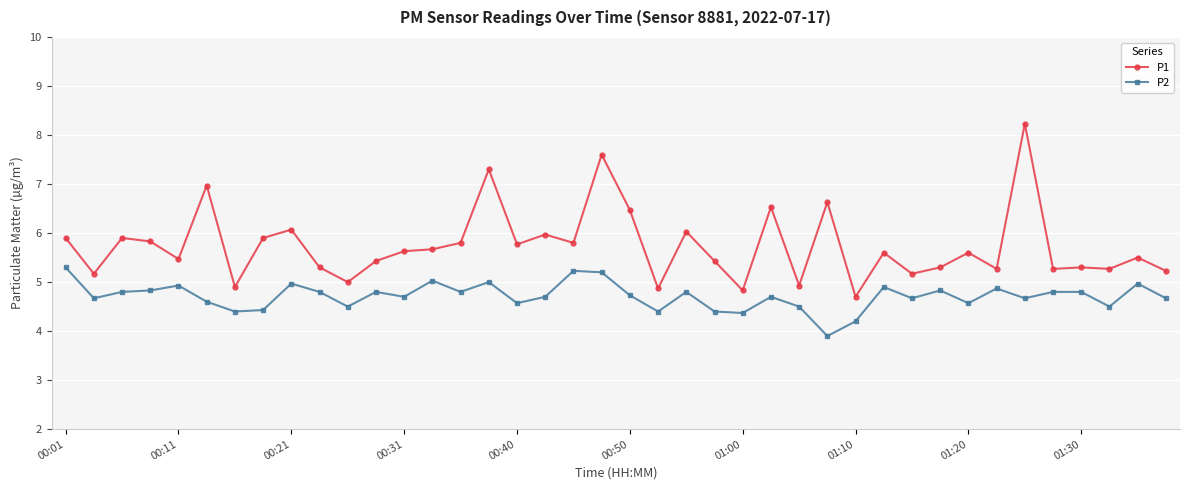

What are all the series names shown in the legend?

P1, P2